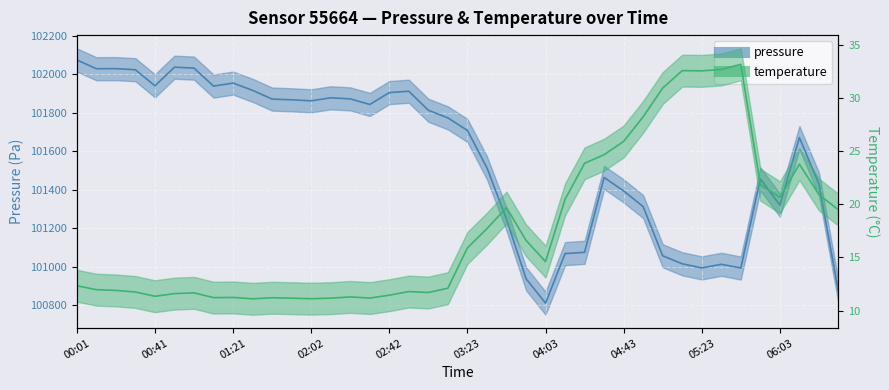

The temperature series shows 11.8 at 02:53. True or false?

True